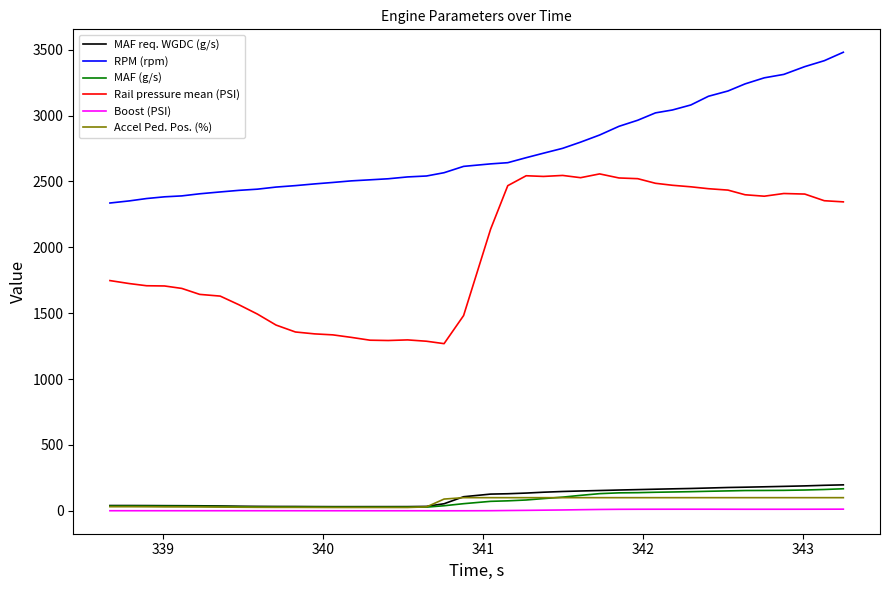

What is the sum of all Rail pressure mean (PSI) values?

78543.2